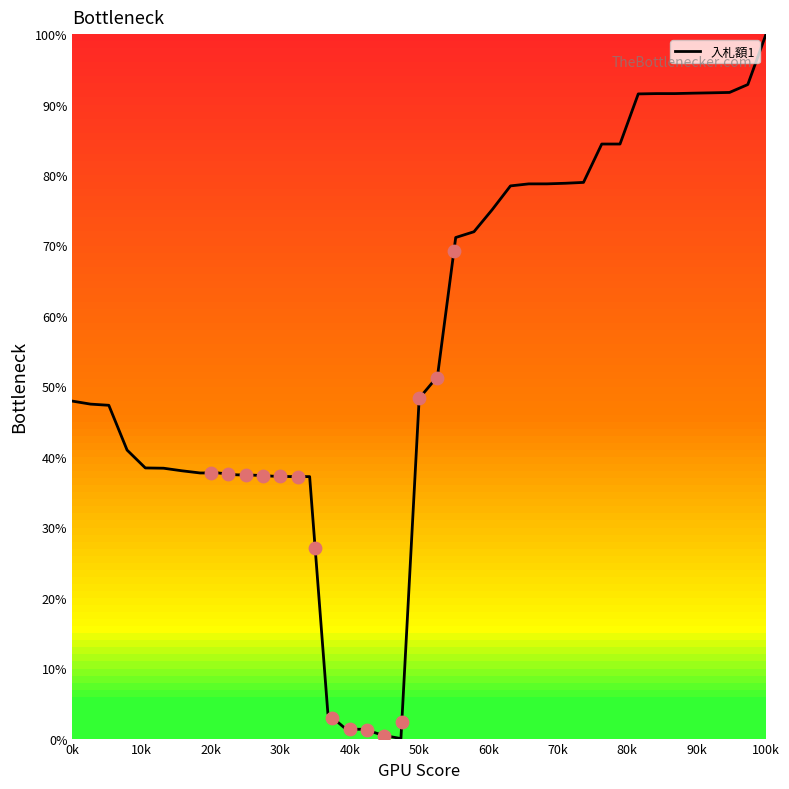

What is the highest value of the 入札額1 series?

100.0